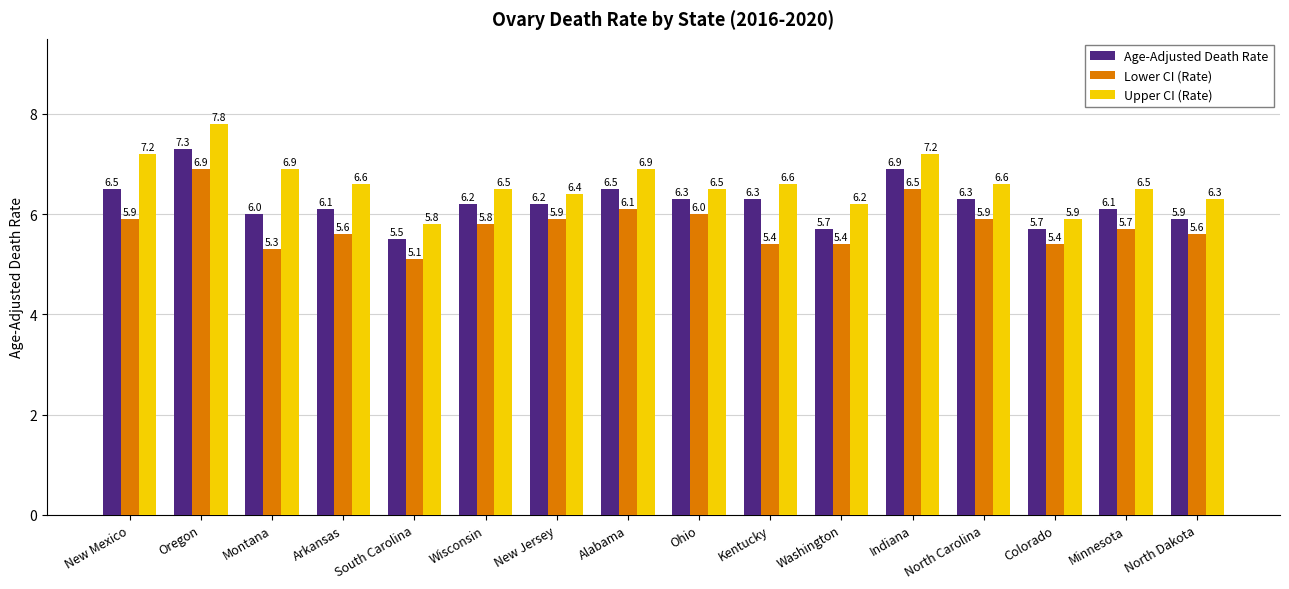

Which series has the largest total across all categories?

Upper CI (Rate)